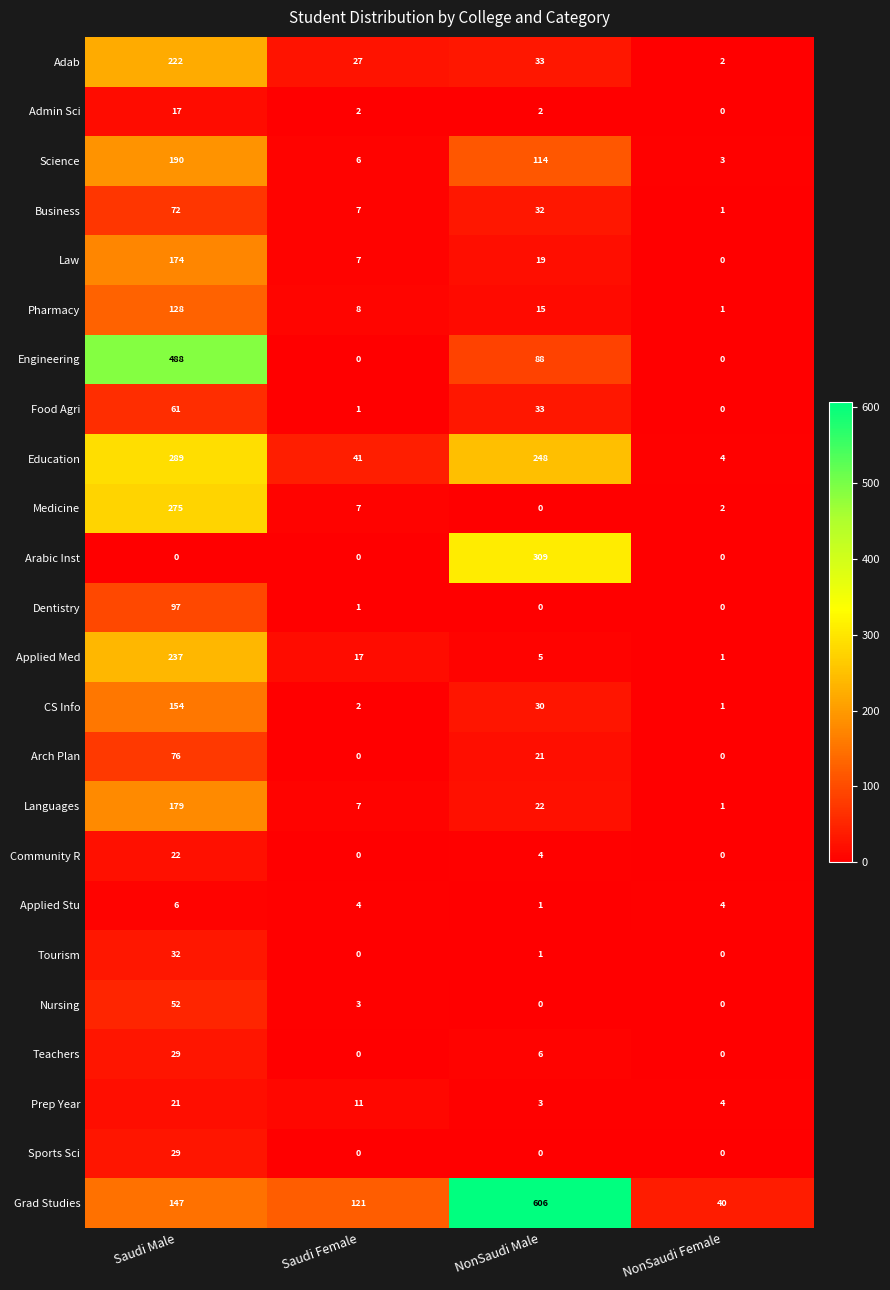

What is the highest value of the Admin Sci series?

17